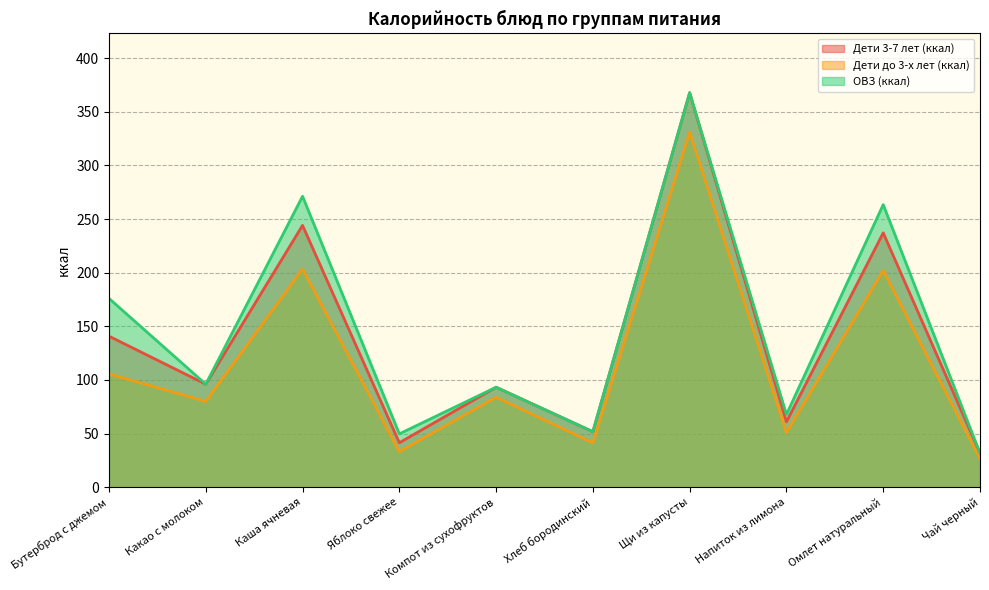

Where is the first local maximum for ОВЗ (ккал)?

Каша ячневая